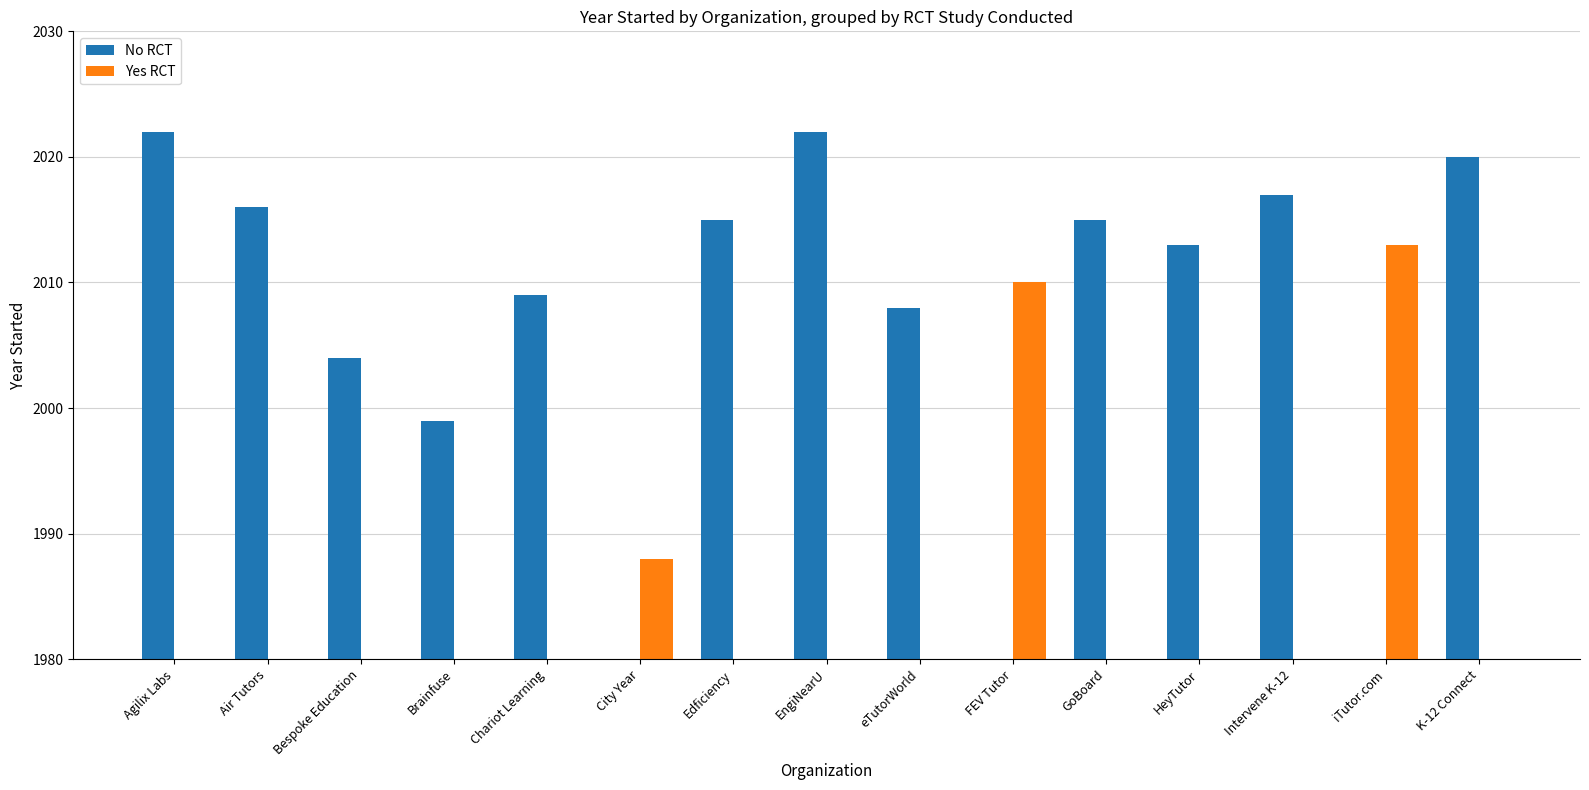

What is the label of the 12th bar from the left?

HeyTutor